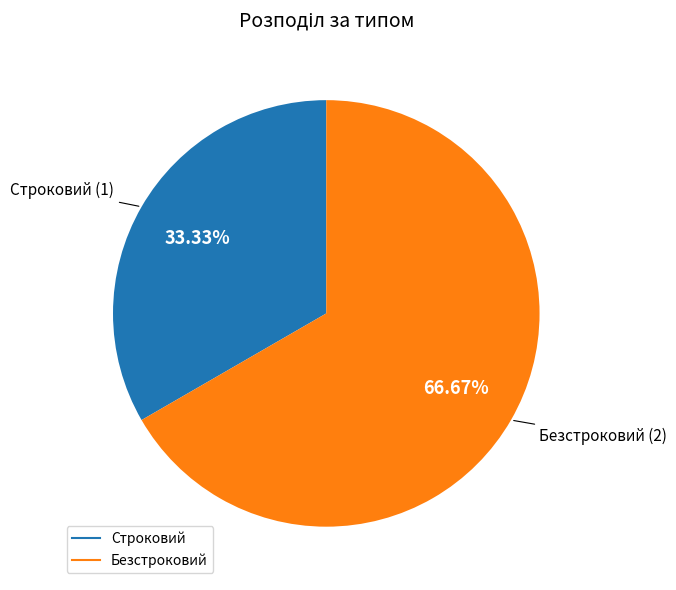

What is the largest slice in the pie chart?

Безстроковий